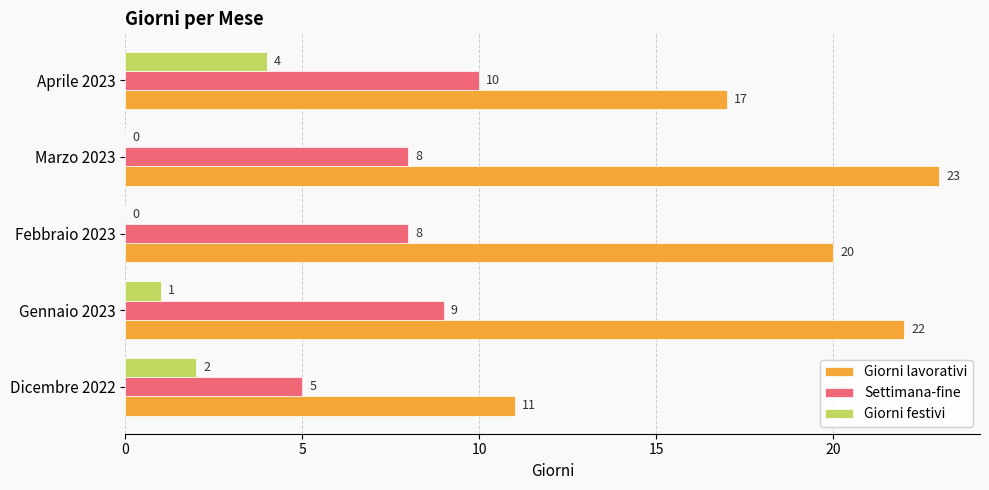

Is the value of Giorni lavorativi at Aprile 2023 greater than the value of Giorni festivi at Dicembre 2022?

Yes